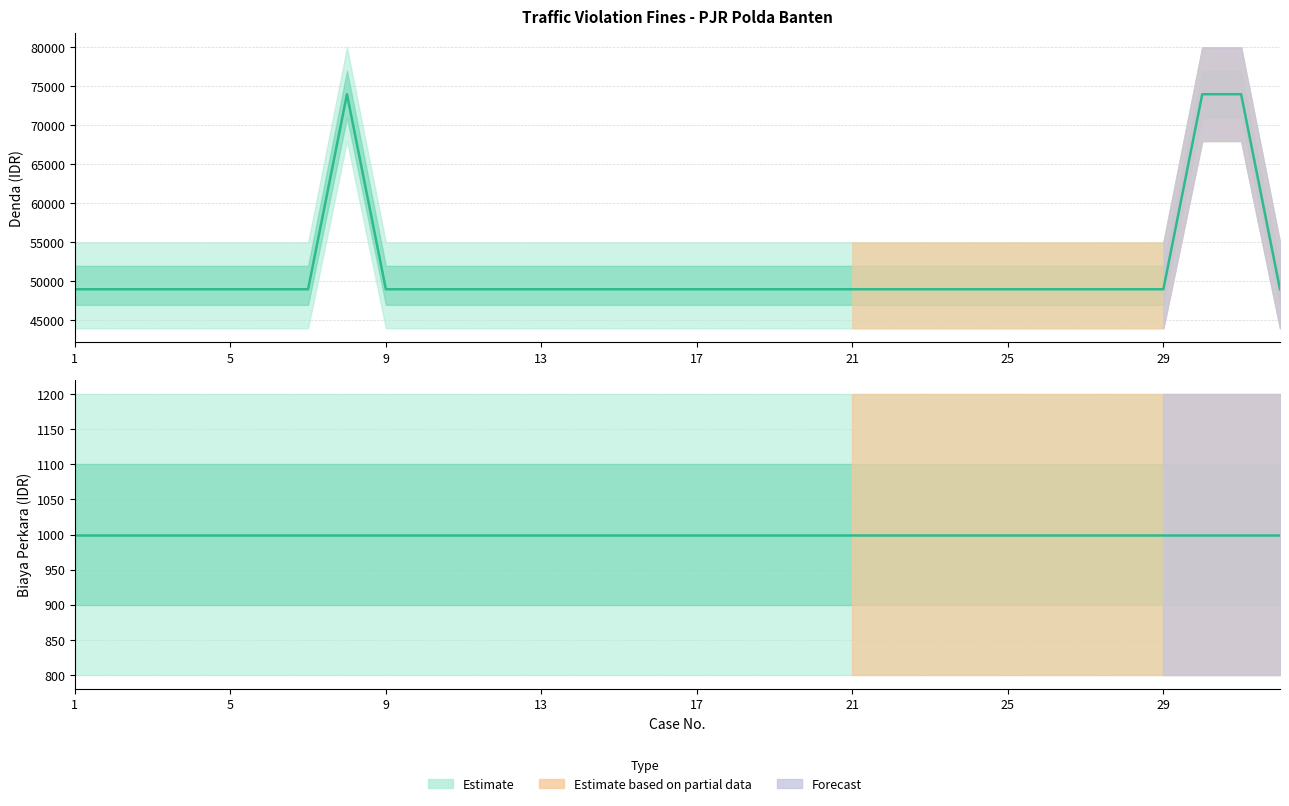

What is the sum of the Biaya Perkara values at 26 and 13?

2000